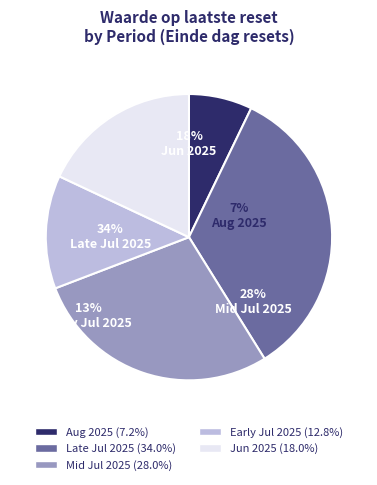

Is the sum of 2025-07-22 and 2025-07-29 greater than half?

No